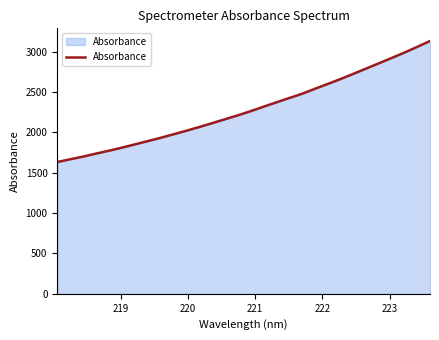

What is the maximum value shown in the chart?

3130.9